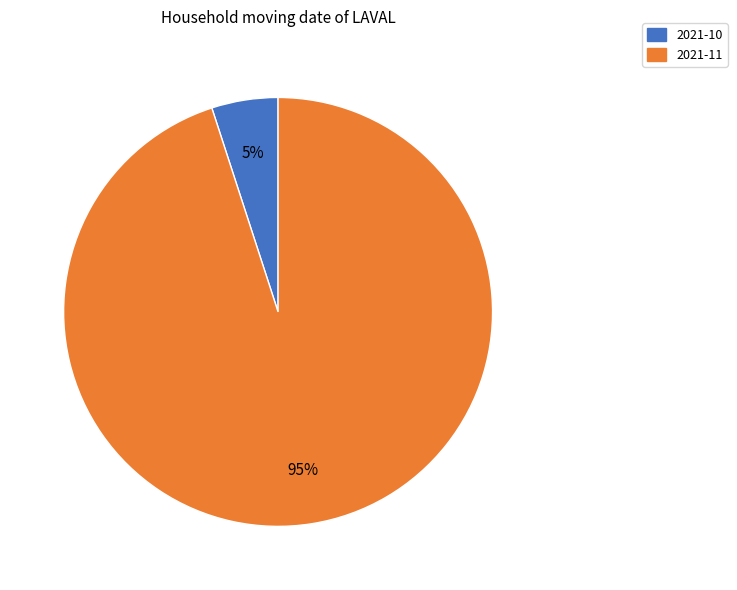

What is the largest slice in the pie chart?

2021-11